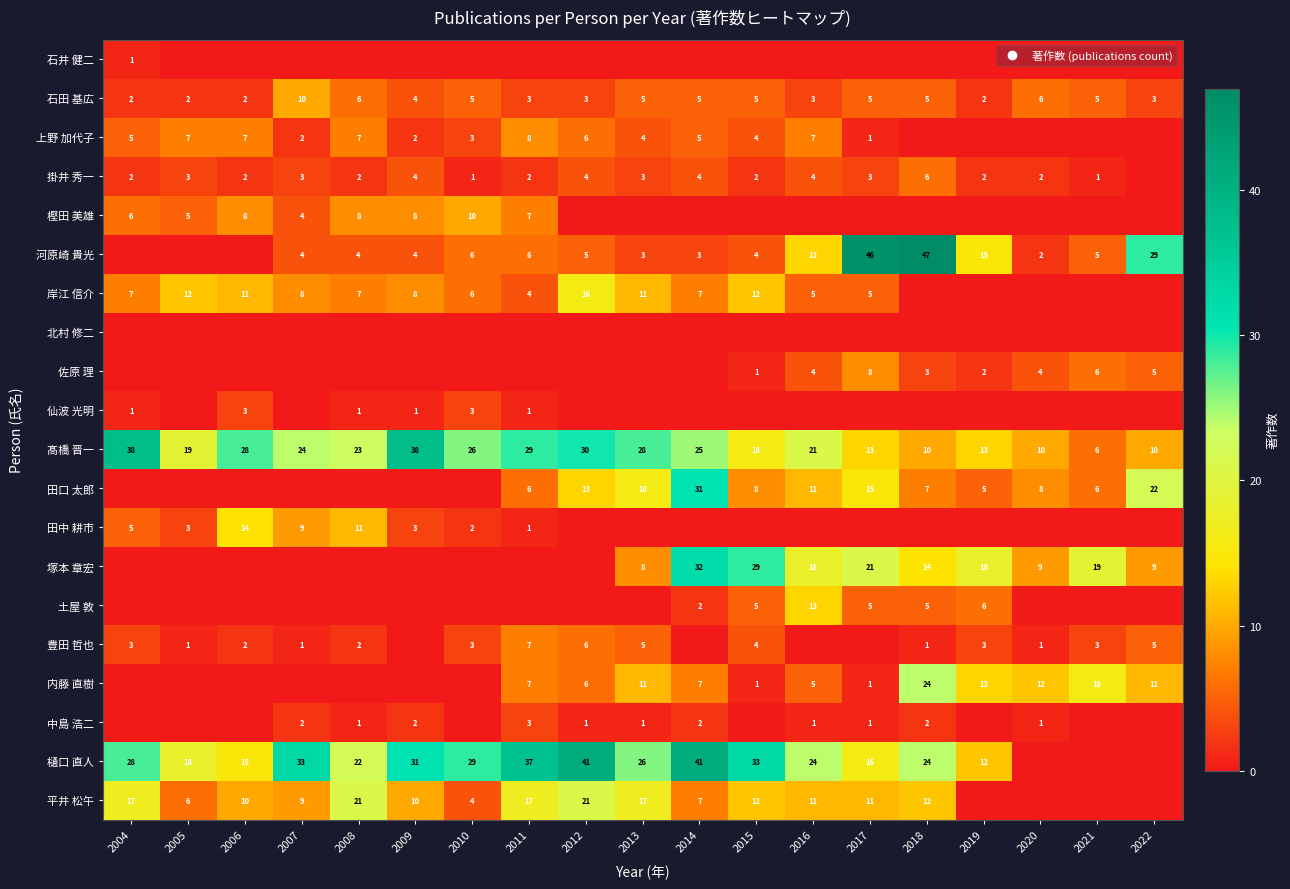

Is the value of 平井 松午 at 2013 greater than the value of 仙波 光明 at 2010?

Yes